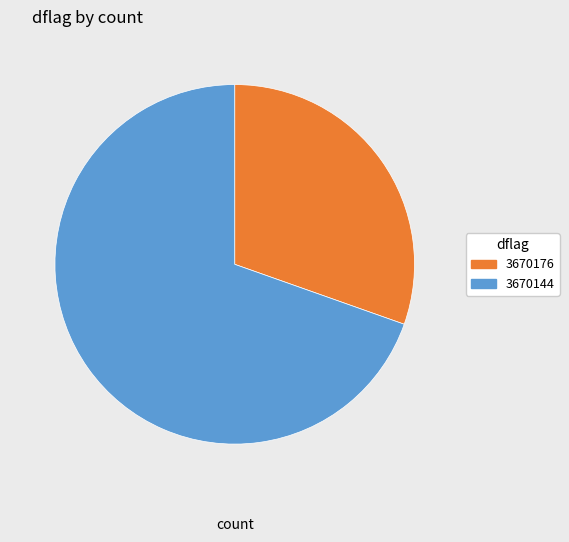

How many segments does this pie chart have?

2